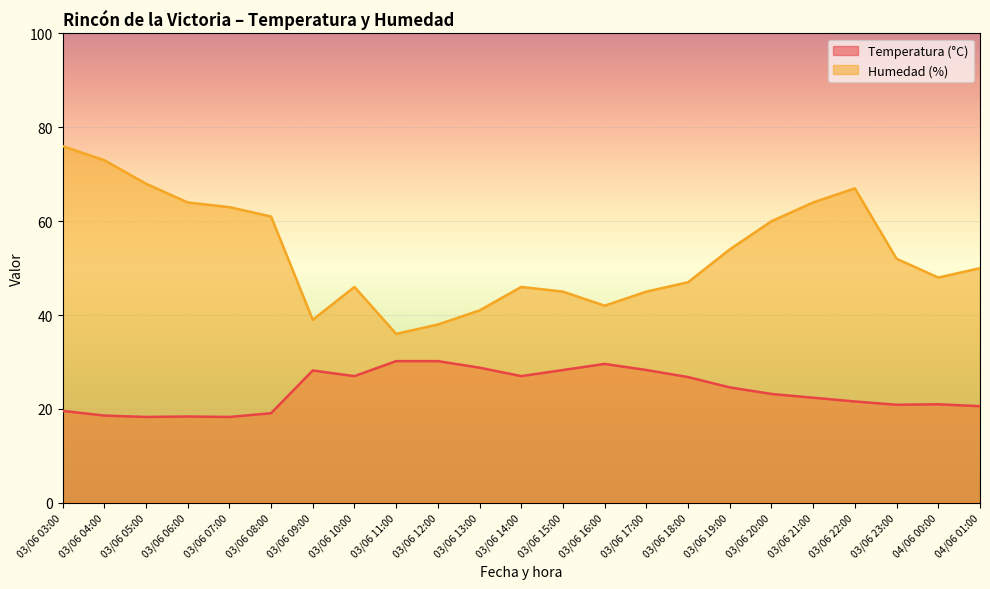

At which category is the sum across all series the highest?

03/06 03:00